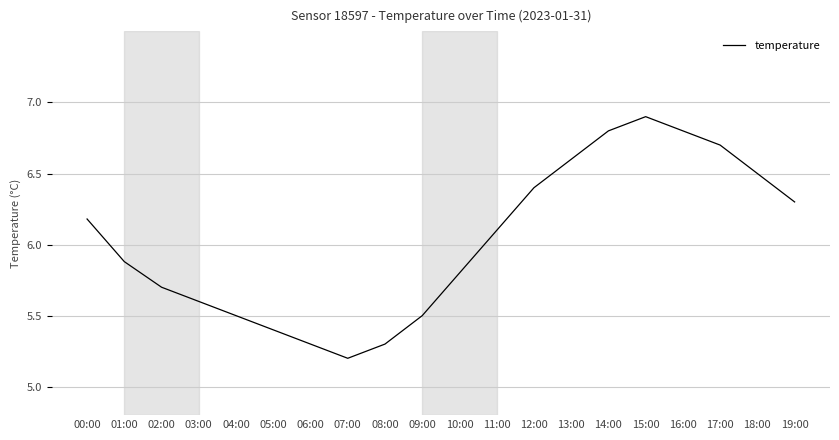

Is it true that the value at 07:00 is 7.6?

False